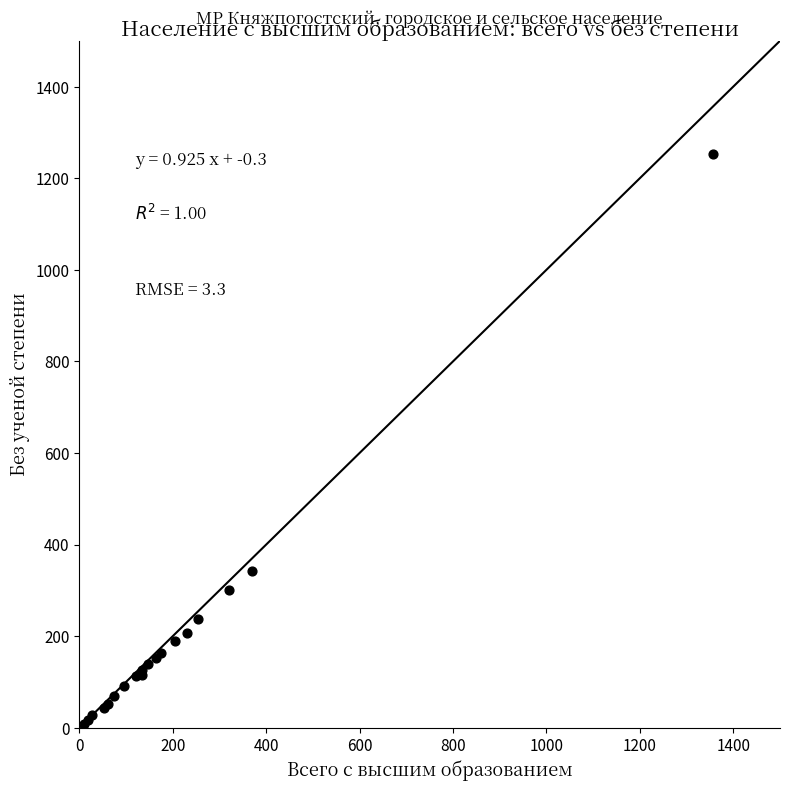

What Y value in the scatter plot is closest to 631?

342